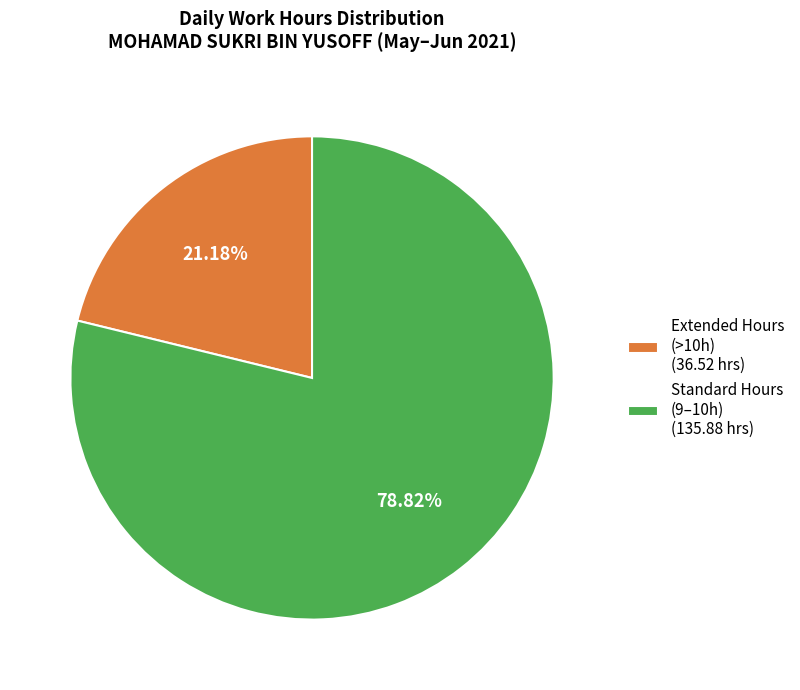

To the nearest percent, what is the average slice percentage?

50%